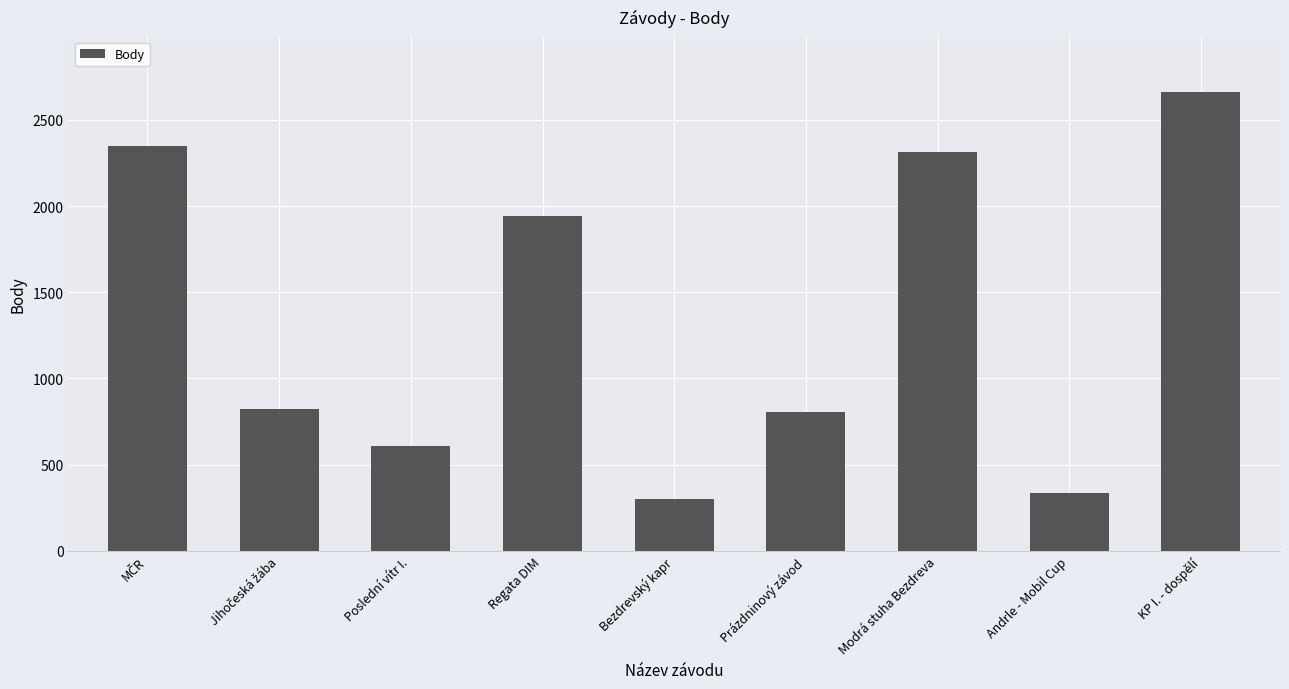

Which category has the lowest value across all series?

Bezdrevský kapr